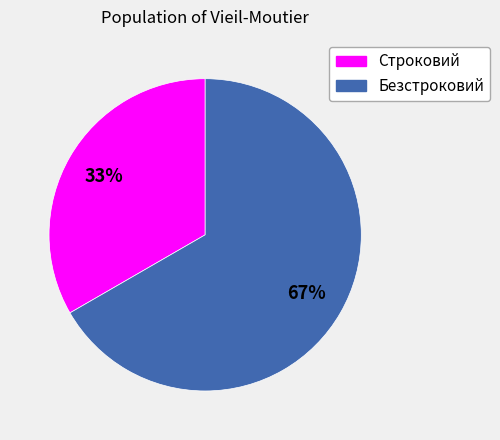

To the nearest percent, what portion does Безстроковий represent?

67%